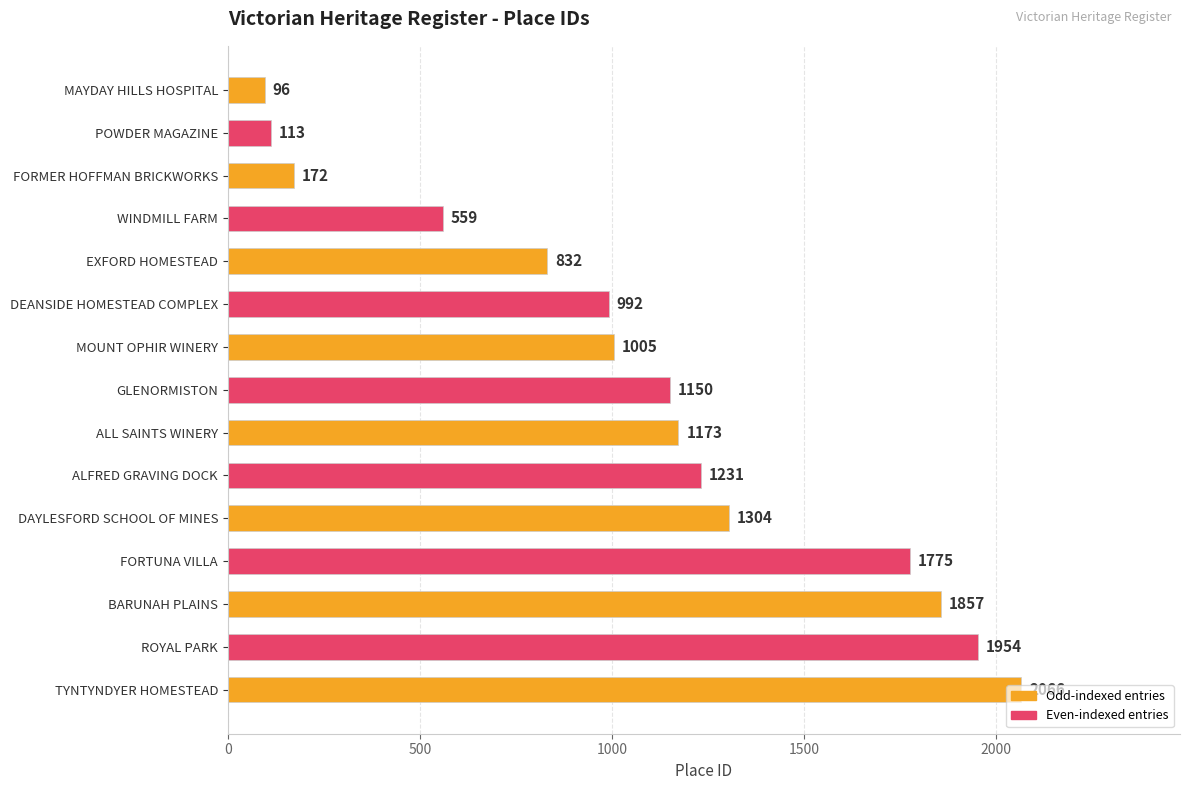

What is the average value?

1085